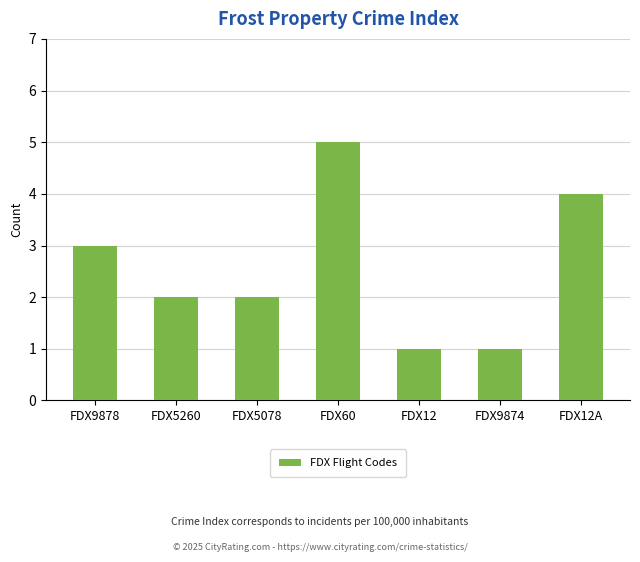

What is the ratio of the value at FDX9878 to the value at FDX60?

0.6